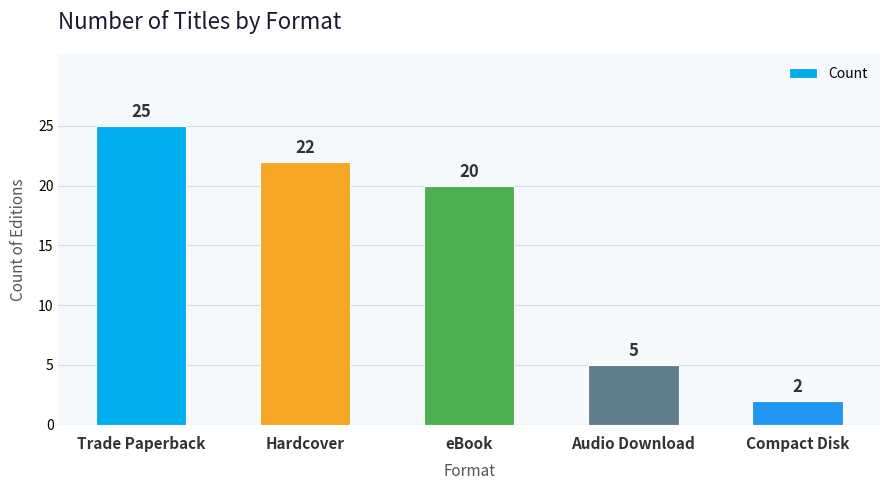

List the labels in order of value, largest first.

Trade Paperback, Hardcover, eBook, Audio Download, Compact Disk